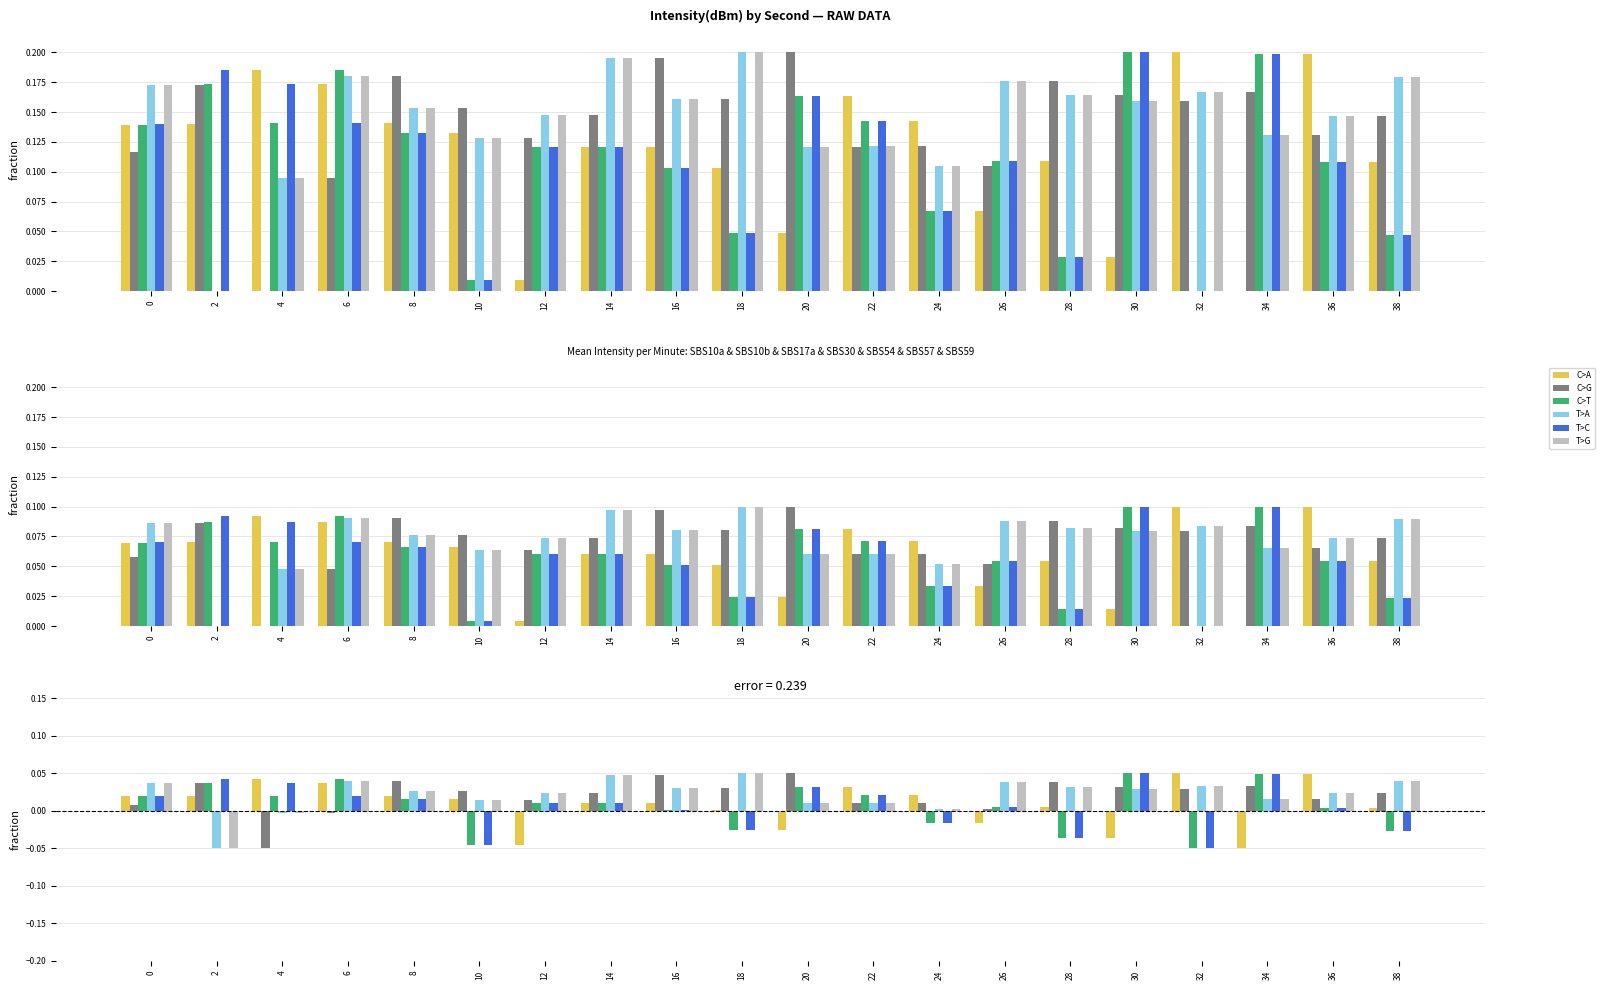

The T>G series shows 0.0 at 30. True or false?

False